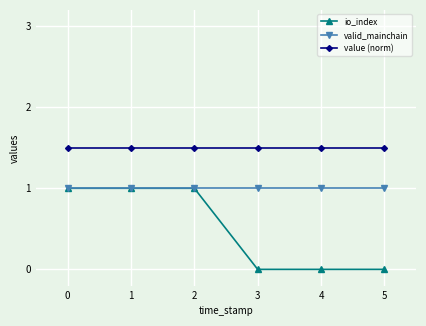

What is the difference between the io_index values at 3 and 0?

1.0